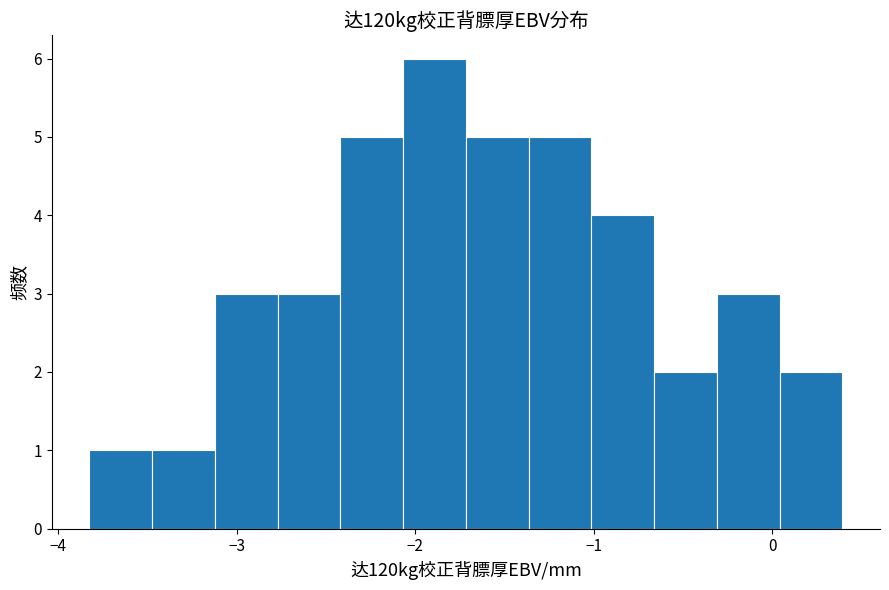

Read against the x-axis, roughly where is the centre of the tallest bar?

-1.9